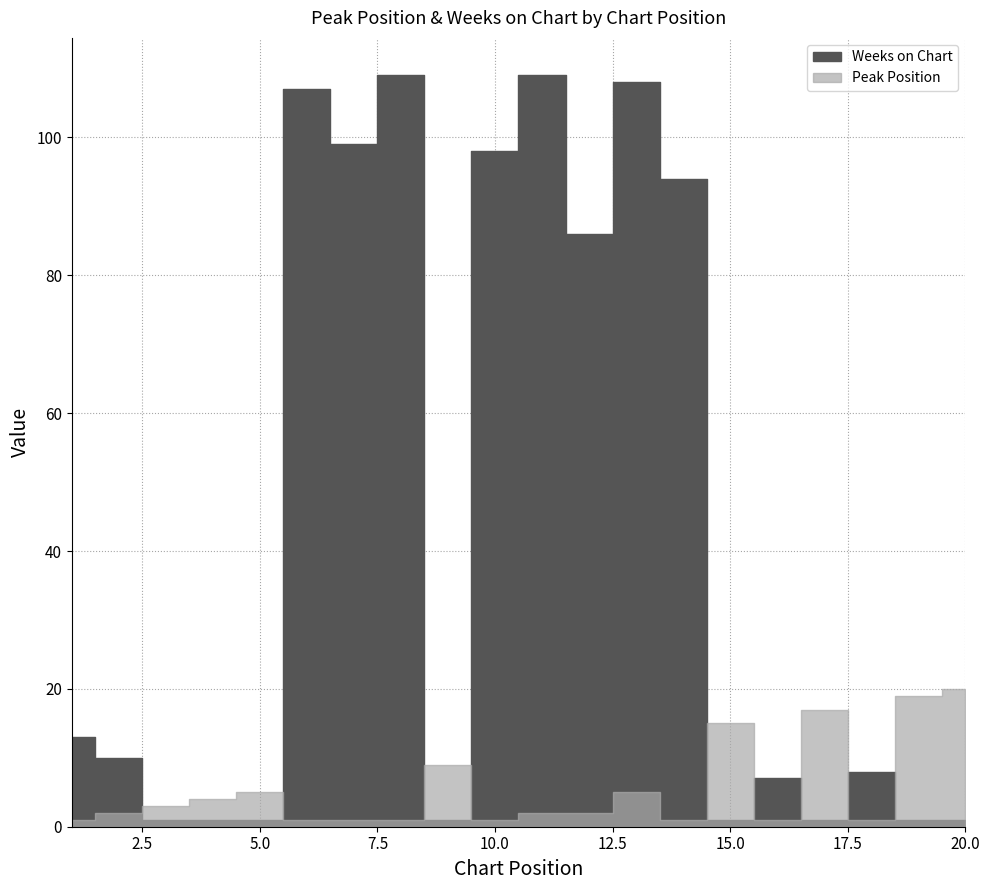

What is the smallest value displayed?

1